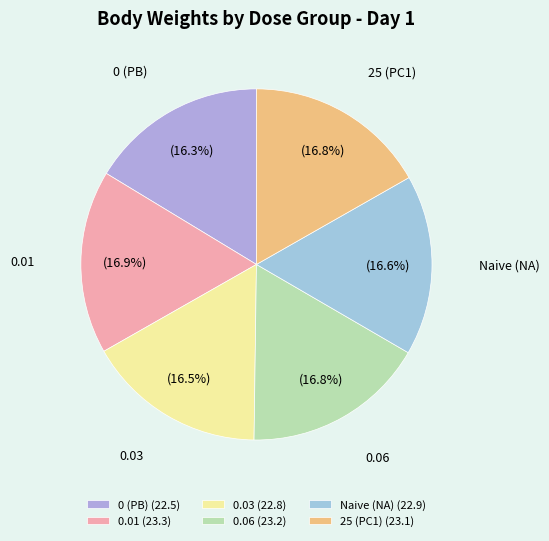

To the nearest percent, what percentage of the pie is Naive (NA)?

17%